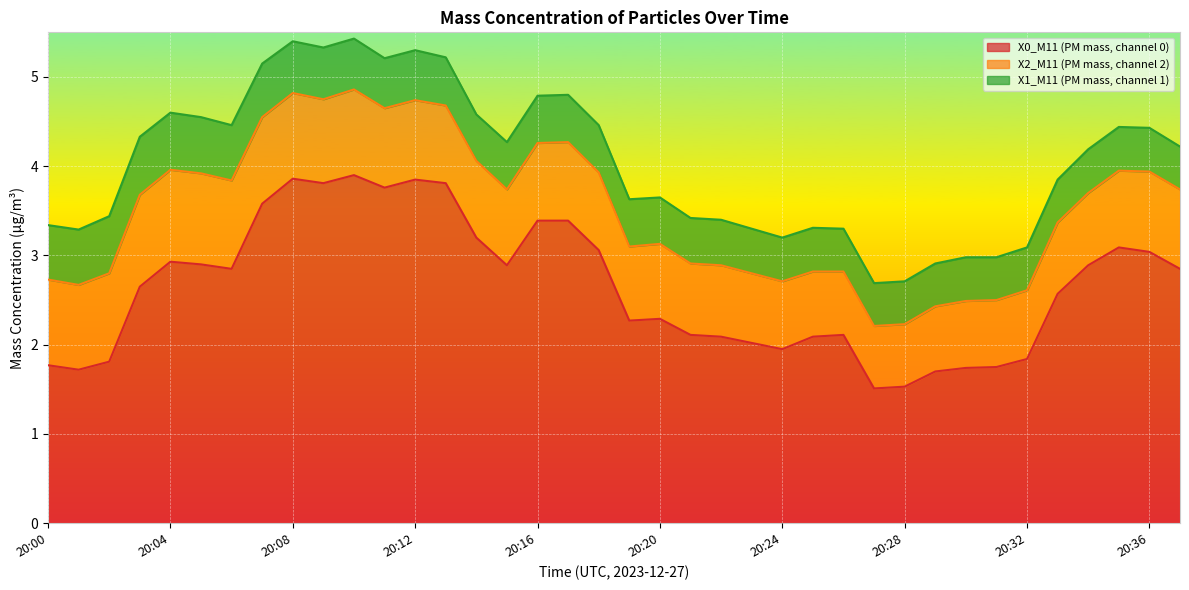

Which has a higher value, 20:22 or 20:19?

20:19